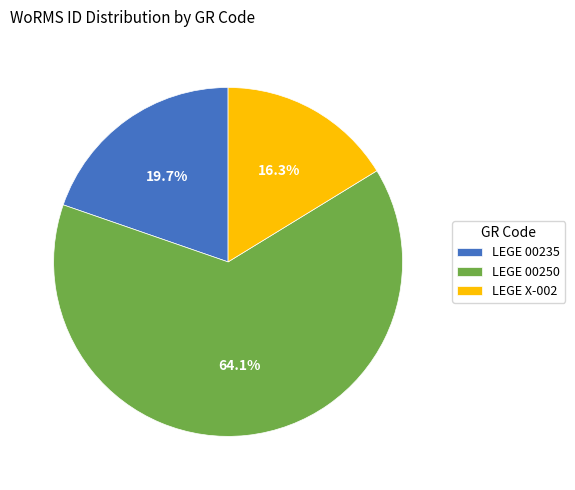

Which category has the biggest portion of the pie?

LEGE 00250